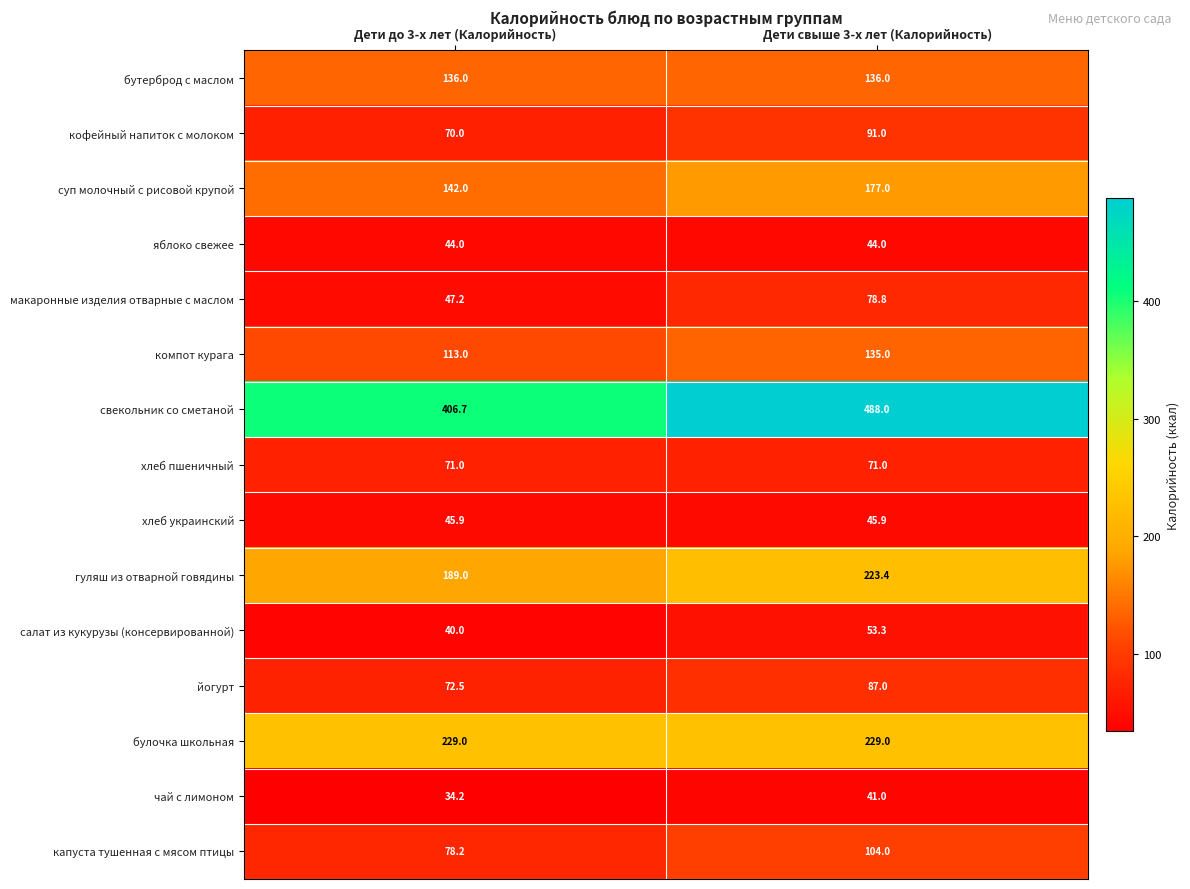

Which series has the largest range (max minus min)?

свекольник со сметаной